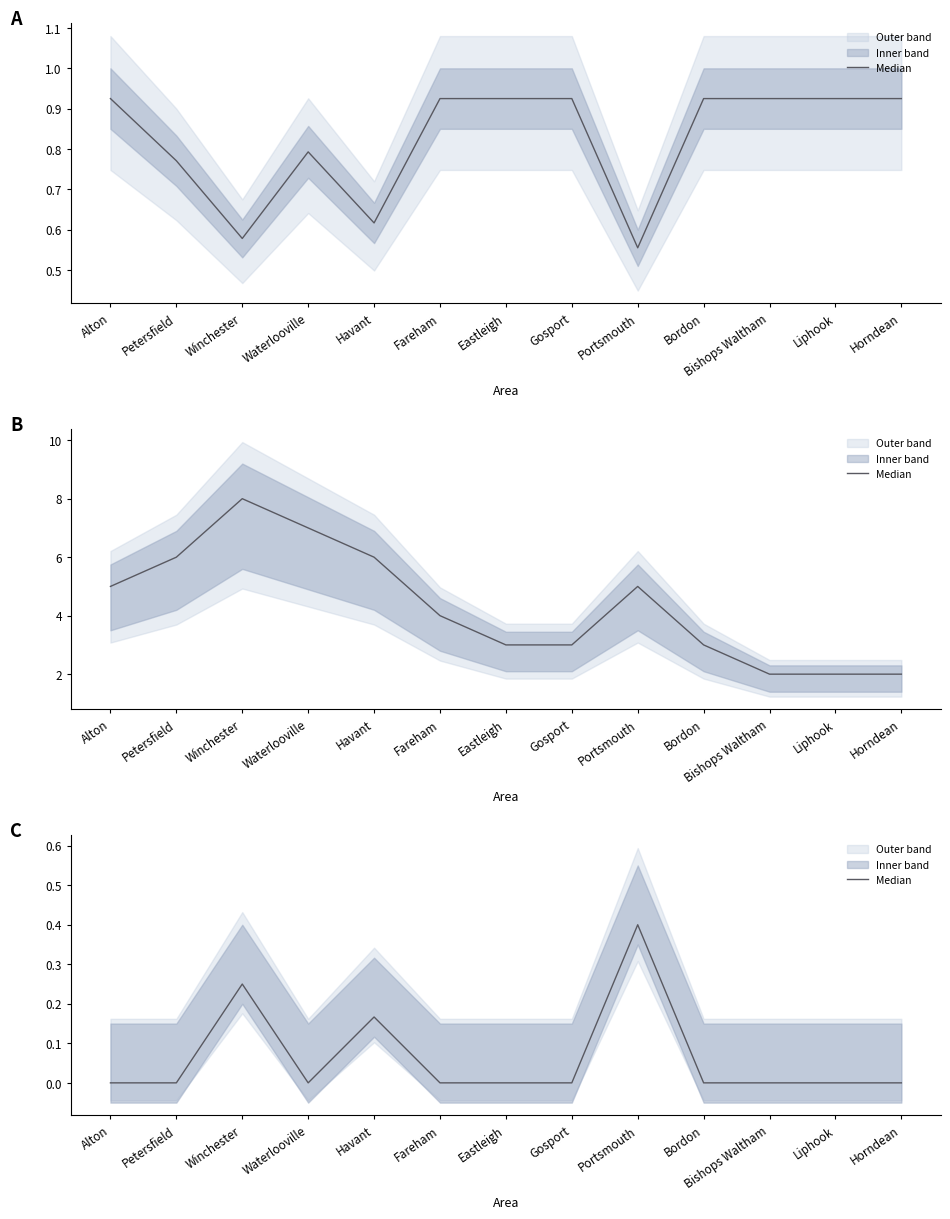

At which category does the data reach its first local valley?

Waterlooville